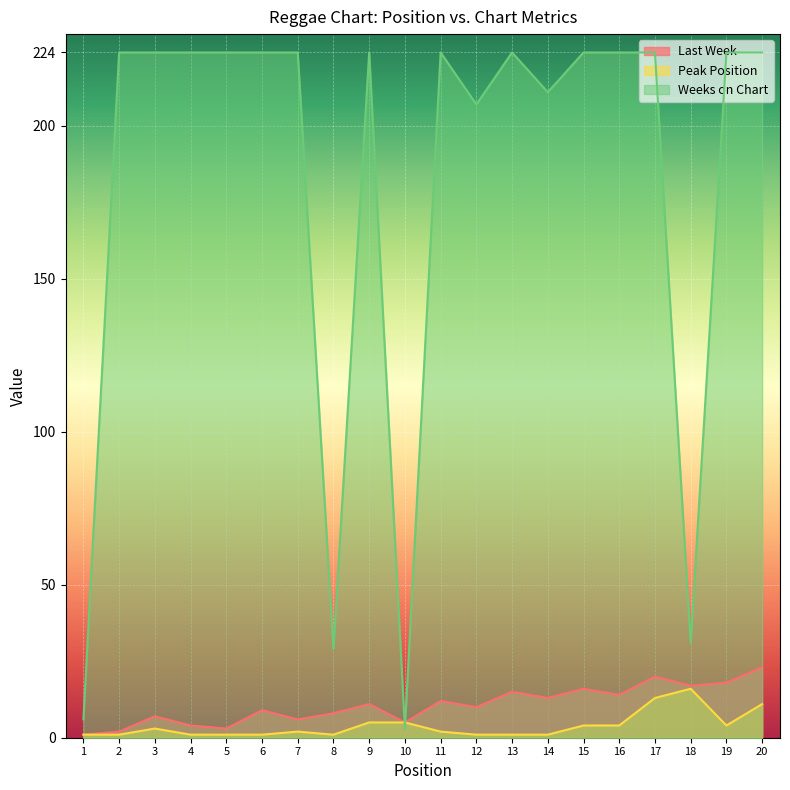

How many lines are shown in the chart?

3